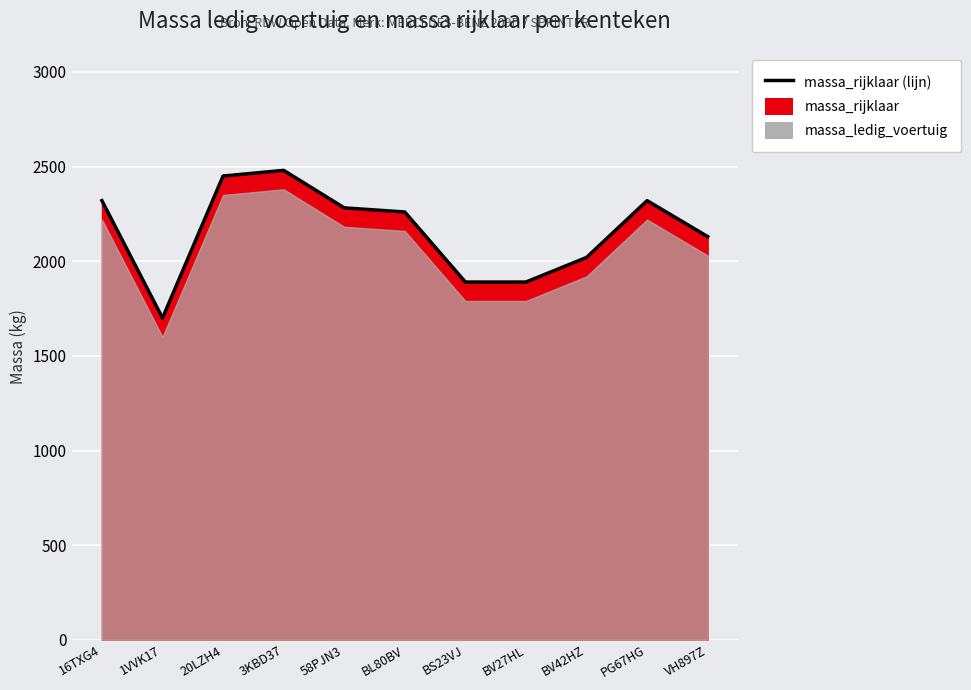

Rank the categories by value from highest to lowest.

3KBD37, 20LZH4, 16TXG4, PG67HG, 58PJN3, BL80BV, VH897Z, BV42HZ, BS23VJ, BV27HL, 1VVK17